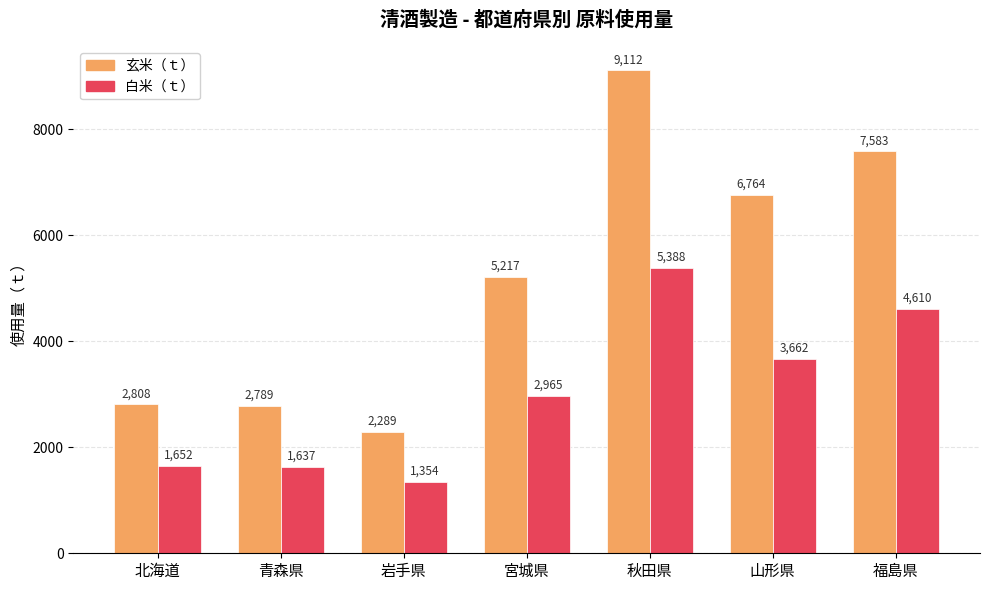

What is the spread (max minus min) of values at 青森県?

1151.3